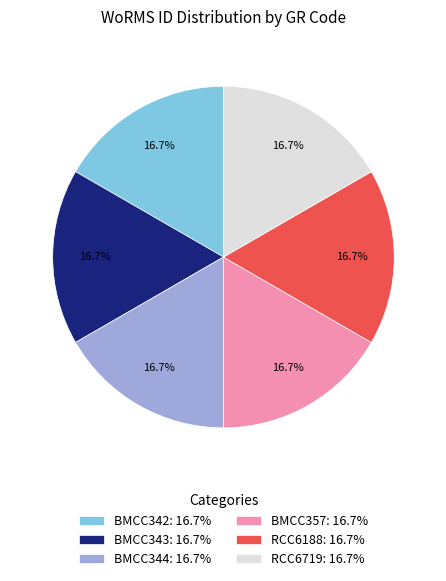

To the nearest percent, what percentage of the pie is BMCC343?

17%